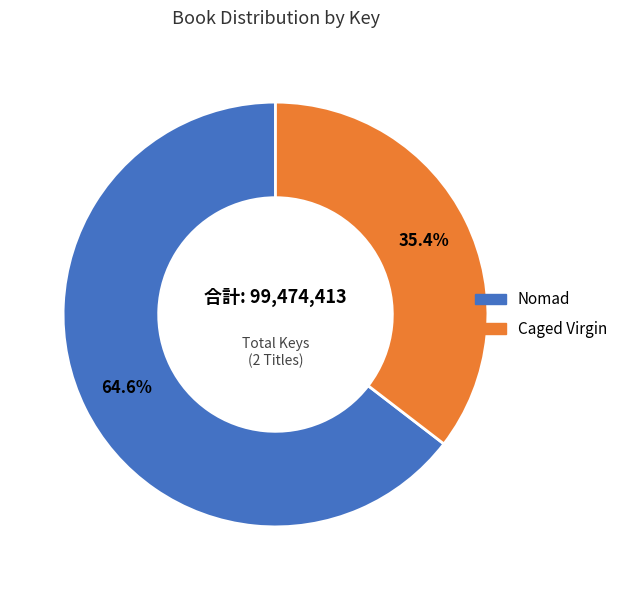

Is there any slice that represents more than half of the pie?

Yes